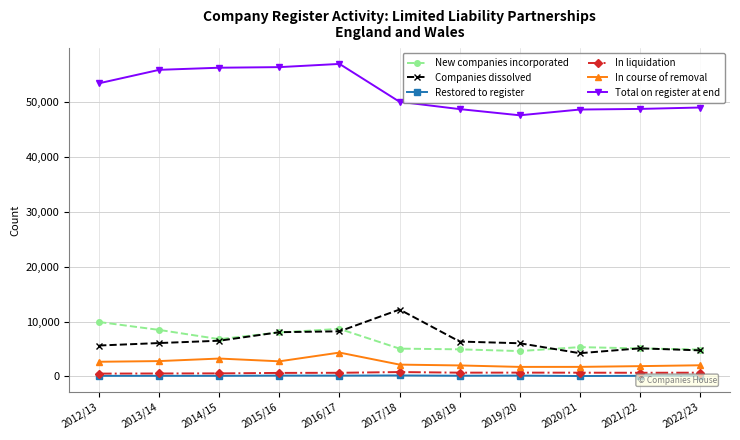

What is the greatest value displayed?

56998